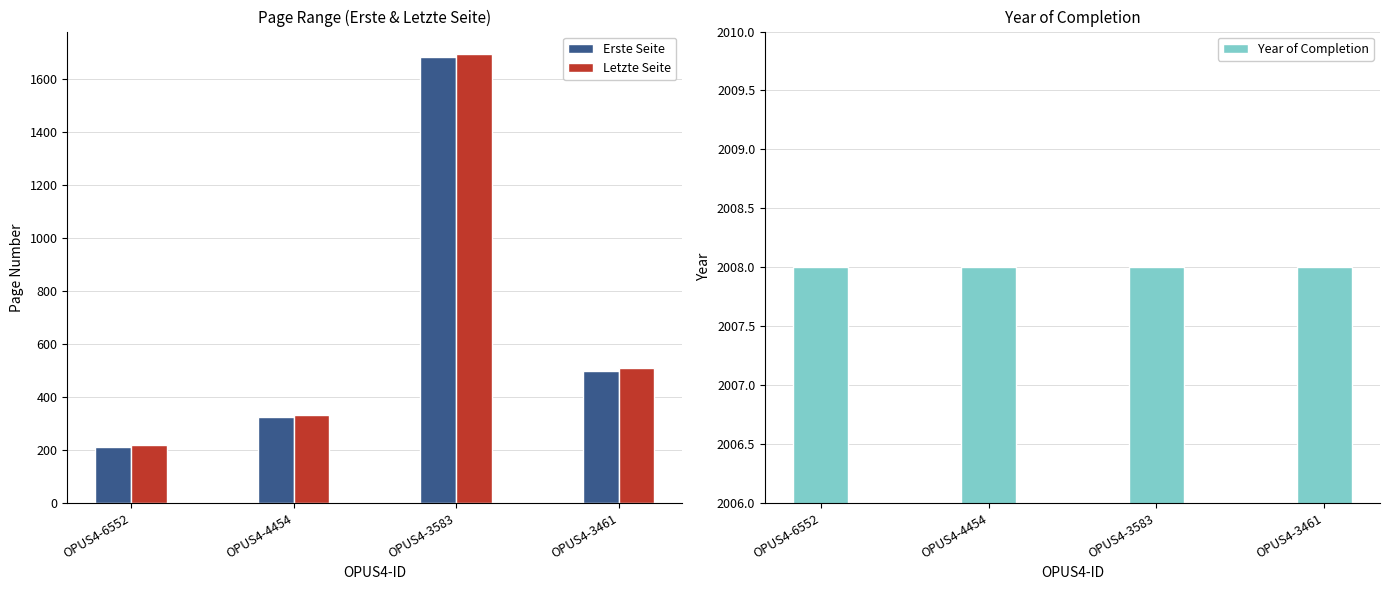

How many distinct data groups are displayed?

3